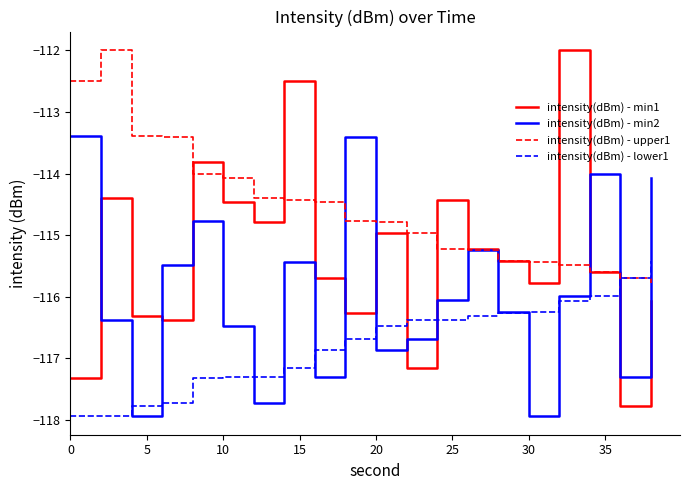

What is the smallest value displayed?

-117.9